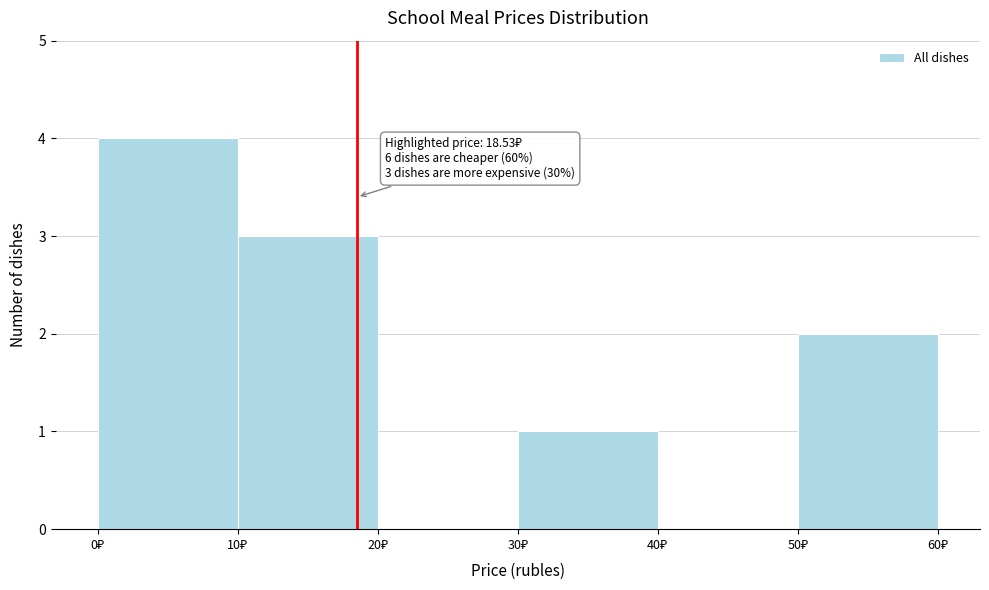

Over which range of the x-axis is the bar tallest?

0 to 10